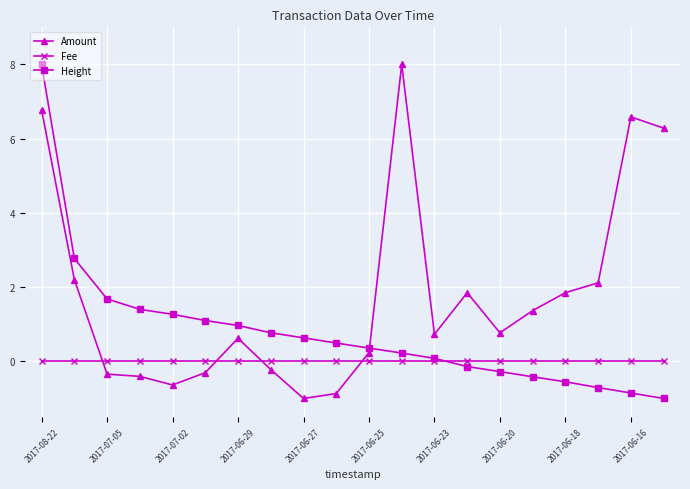

True or false: Amount and Height intersect in this chart.

True